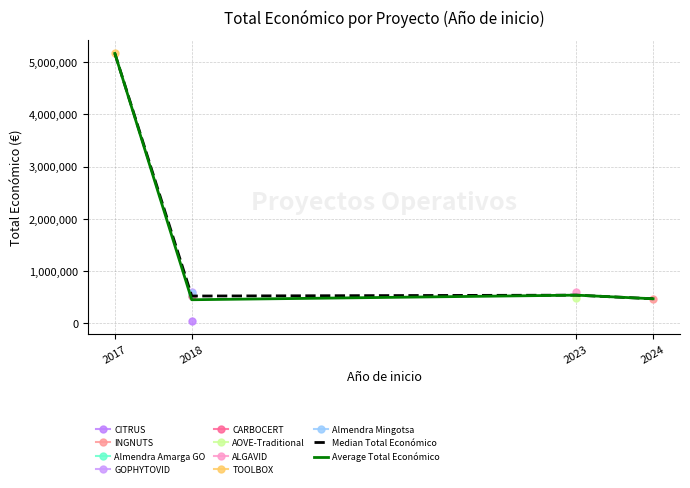

What is the maximum value for Median Total Económico?

5163335.0